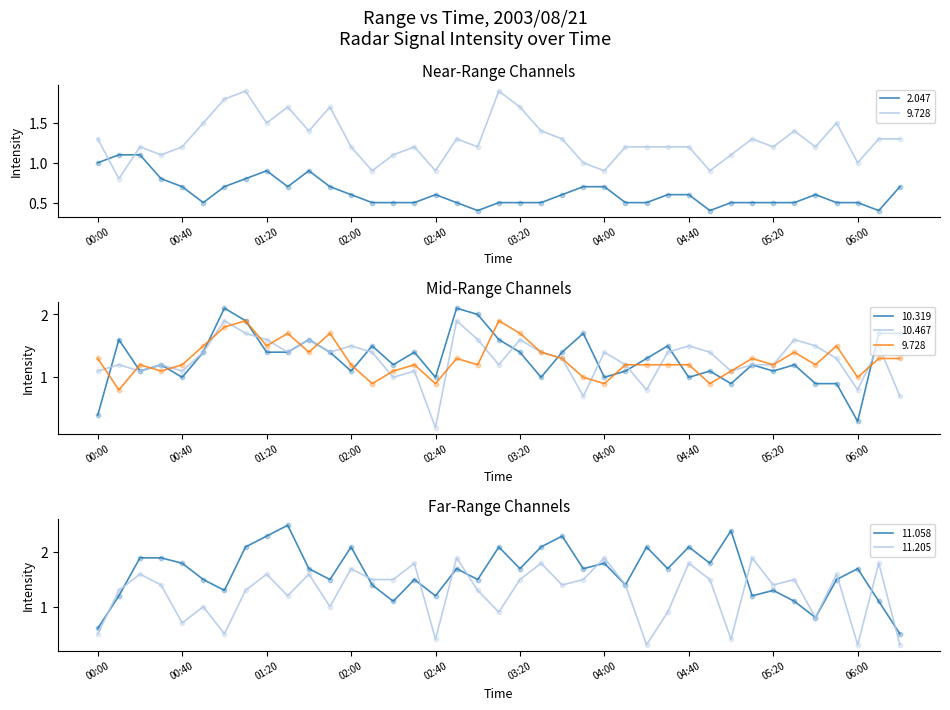

Which series has the largest total across all categories?

11.058